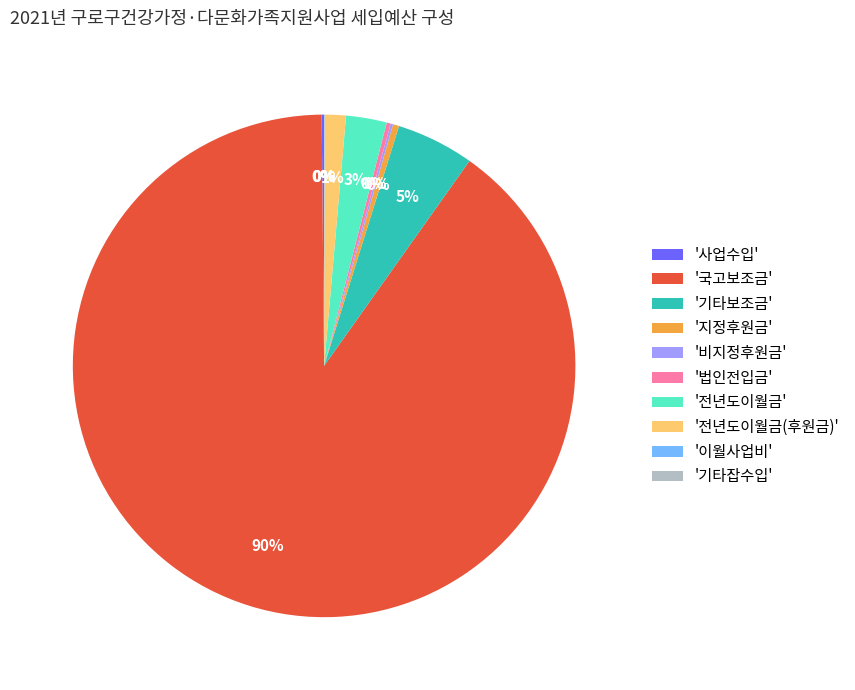

To the nearest percent, what is the average slice percentage?

10%